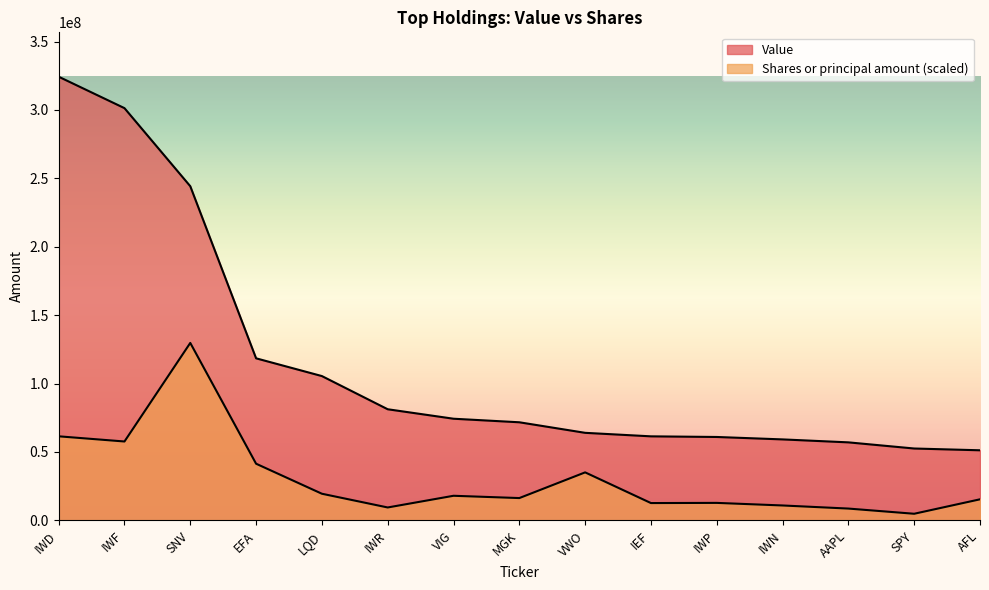

True or false: Value and Shares or principal amount cross at least once.

False